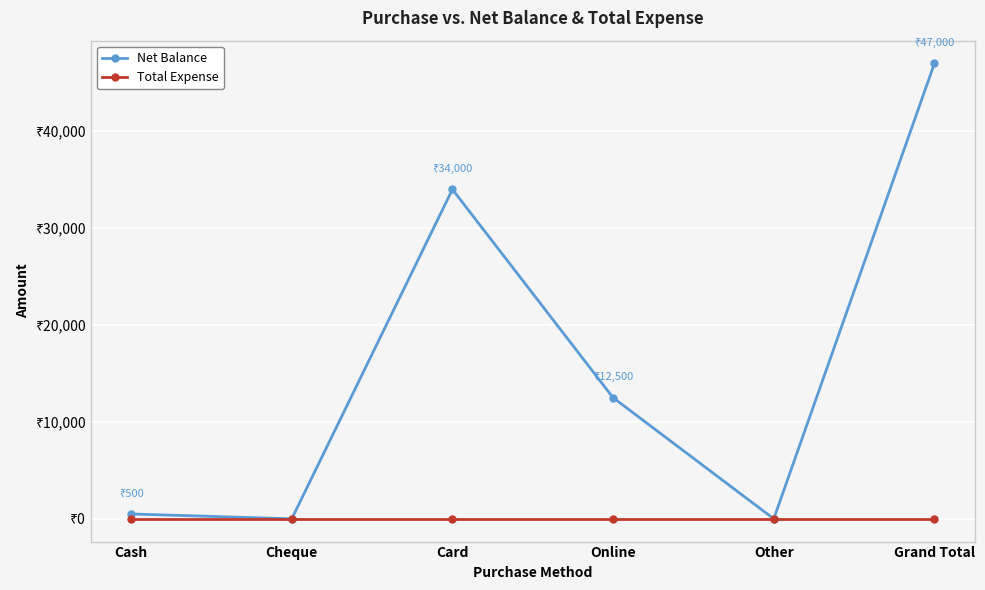

Does the chart display data point markers on the line(s)?

Yes